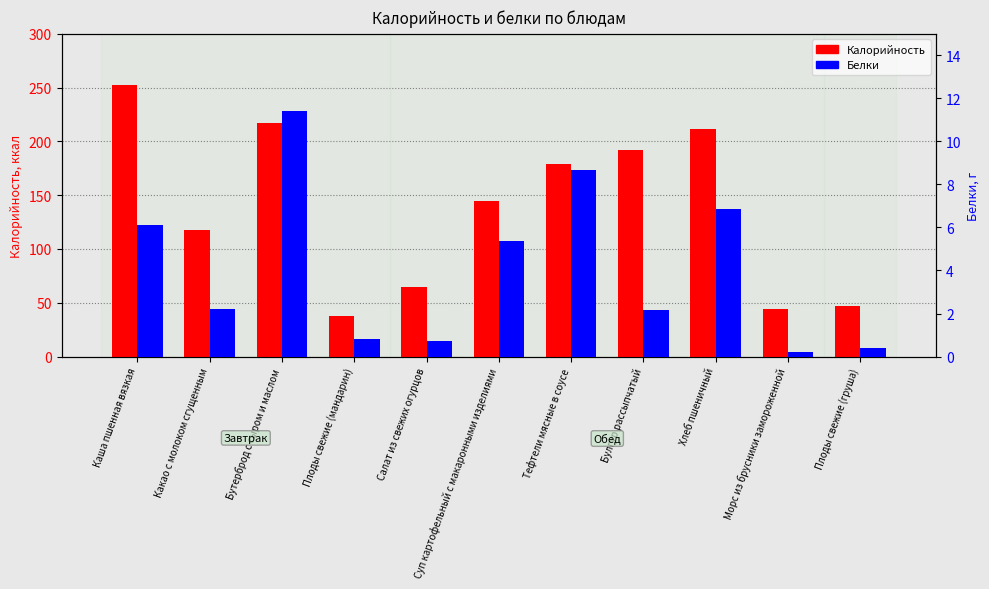

Rank the series at Суп картофельный с макаронными изделиями from highest to lowest value.

Калорийность, Белки